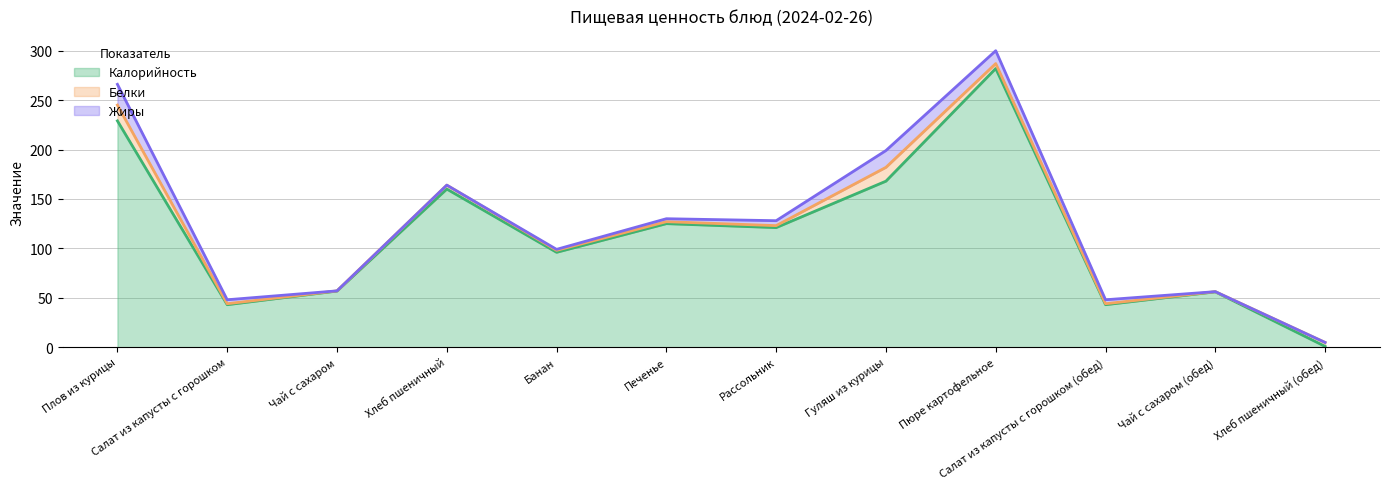

What is the value of the Калорийность point at the 9th from the left?

282.0